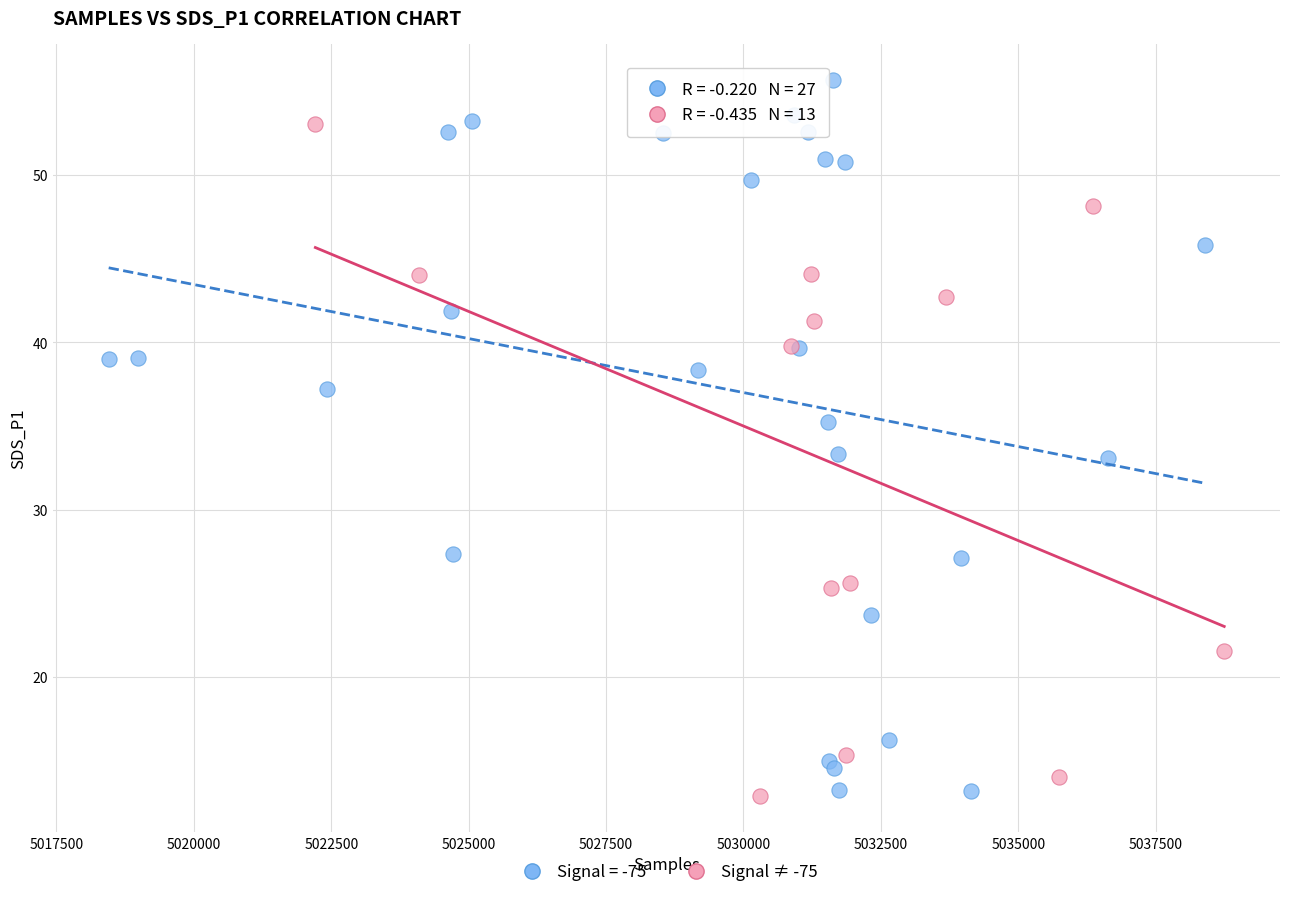

Which series reaches the maximum Y coordinate?

Signal = -75